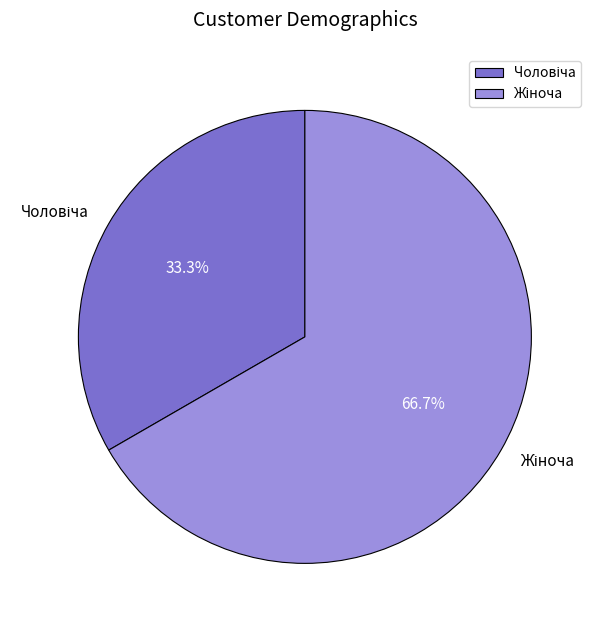

Is there any slice that represents more than half of the pie?

Yes